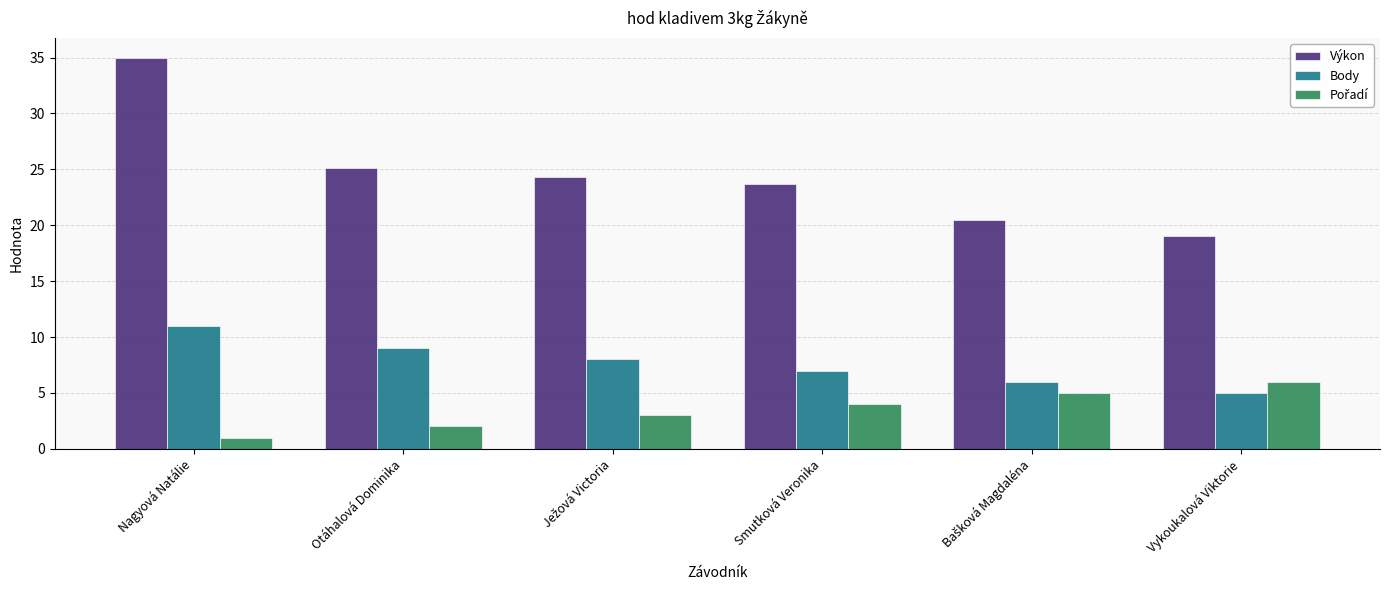

At how many categories does at least one series exceed 1?

6